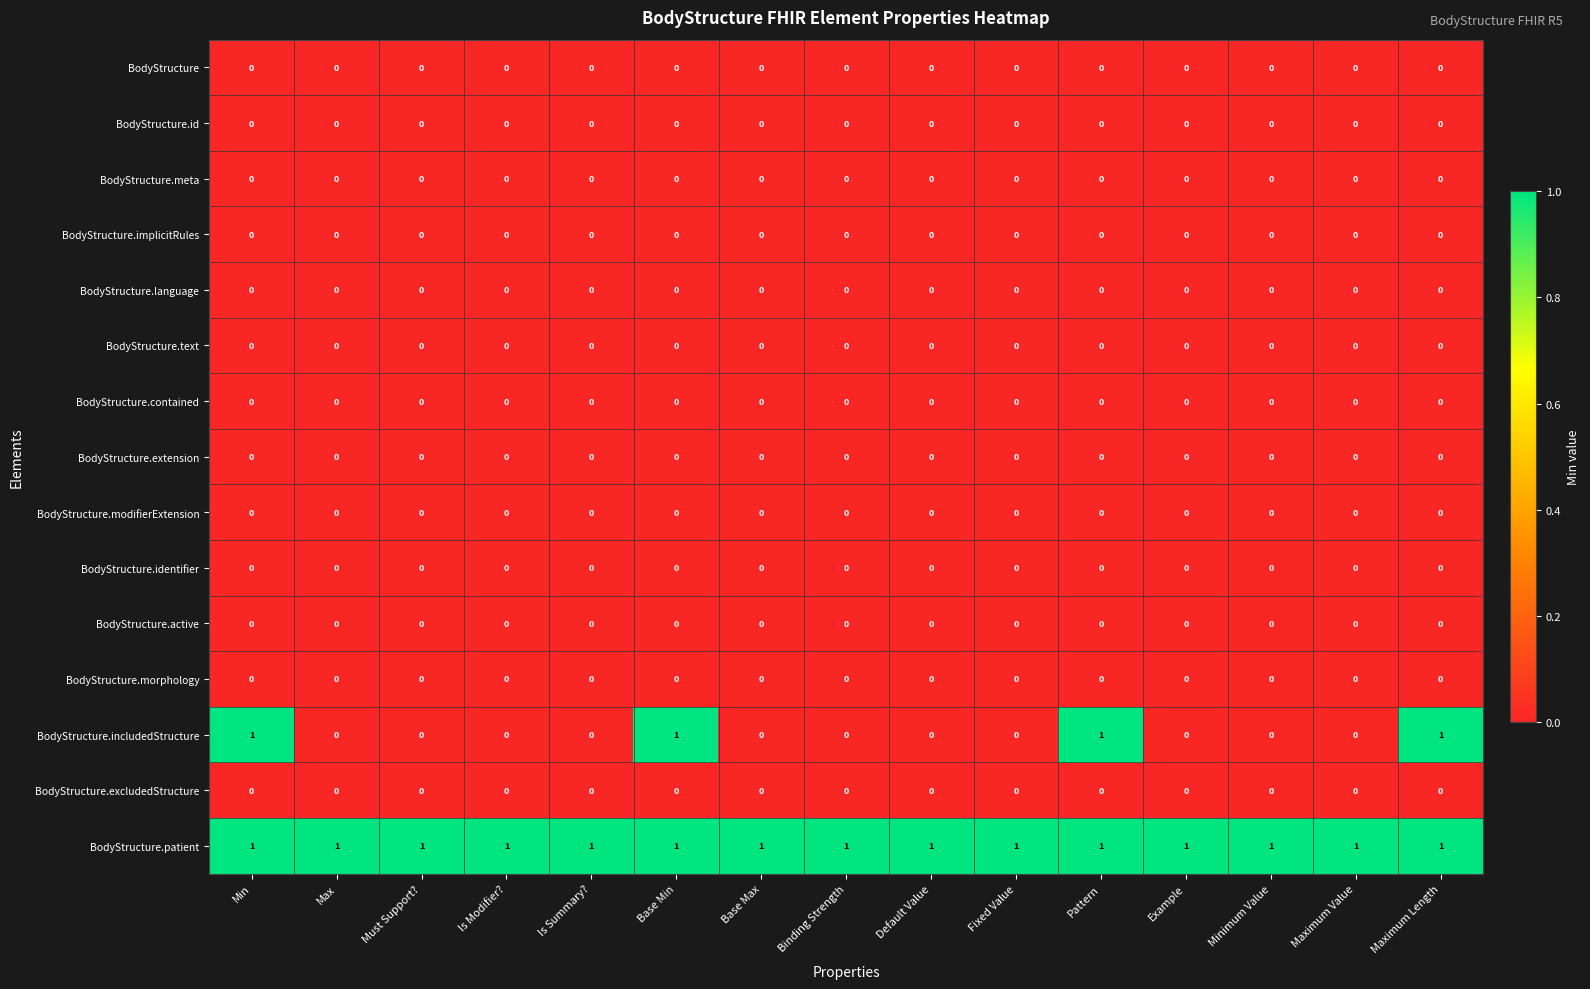

Which series has the largest total across all categories?

BodyStructure.patient